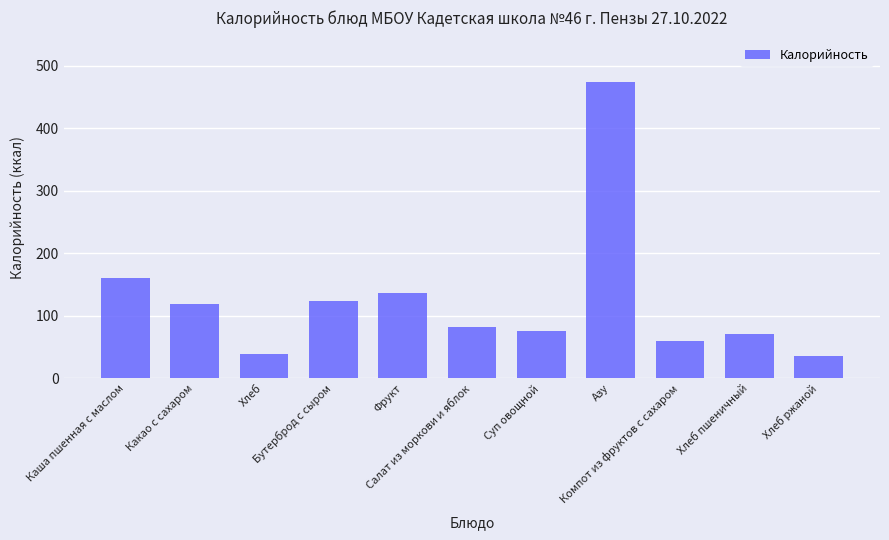

How many bars are there in total?

11